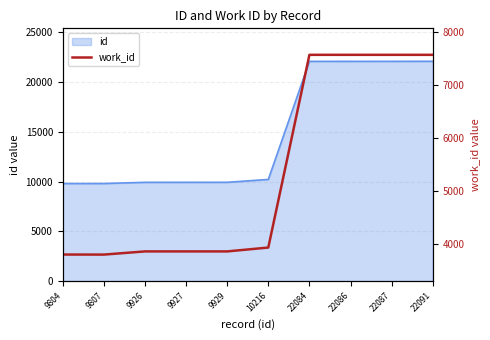

The value at 22086 is 7576. True or false?

True